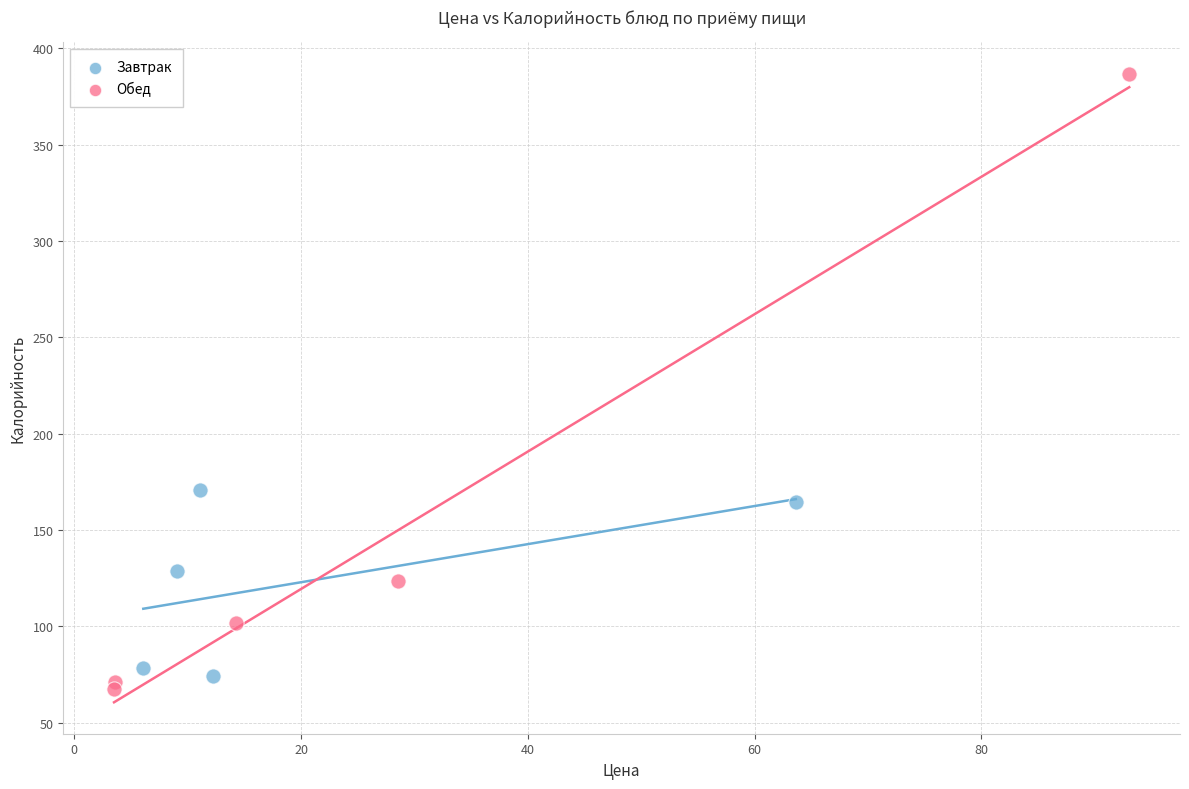

Which series reaches the minimum Y coordinate?

Обед